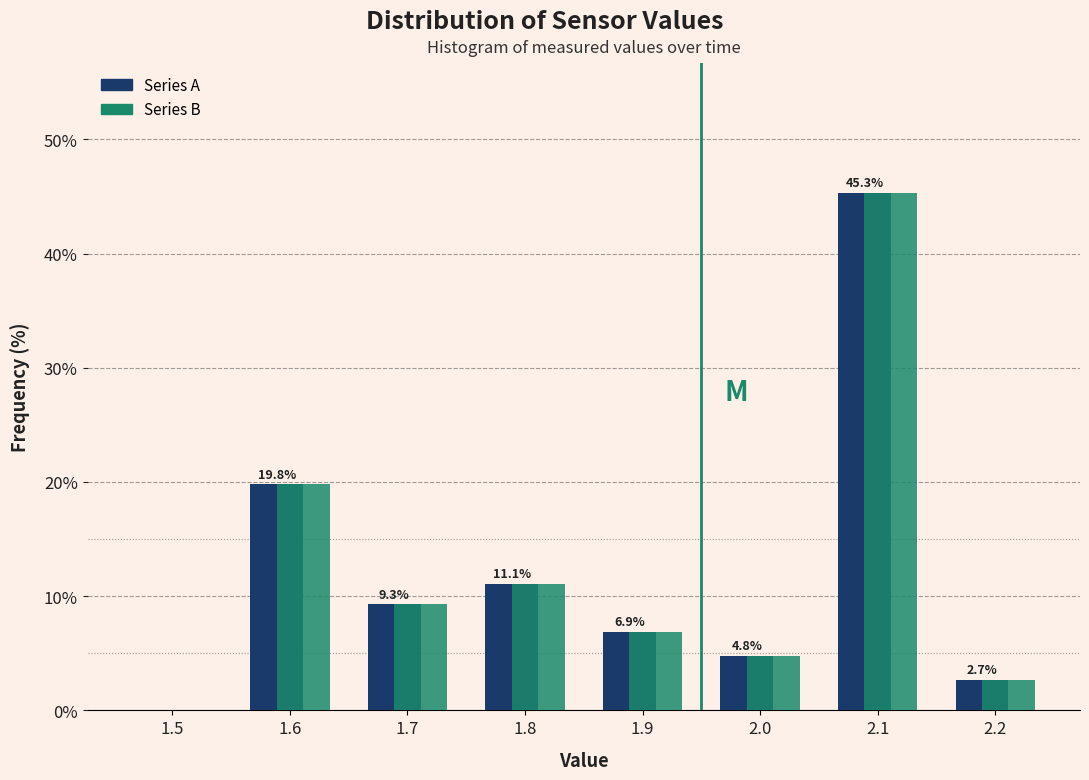

Reading left to right, list all the values displayed in this chart.

Series A: 1.5=0.0	1.6=19.8	1.7=9.3	1.8=11.1	1.9=6.9	2.0=4.8	2.1=45.3	2.2=2.7
Series B: 1.5=0.0	1.6=19.8	1.7=9.3	1.8=11.1	1.9=6.9	2.0=4.8	2.1=45.3	2.2=2.7